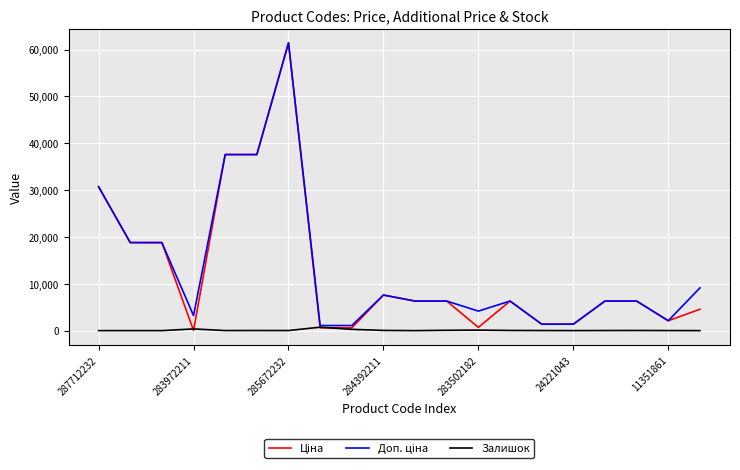

How many lines are shown in the chart?

3